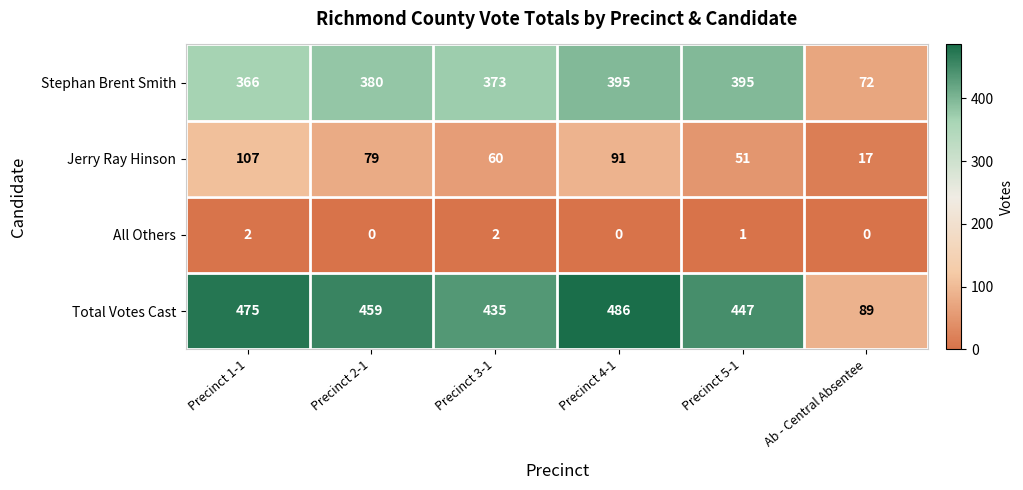

Where is Stephan Brent Smith nearest to the value 233?

Precinct 1-1